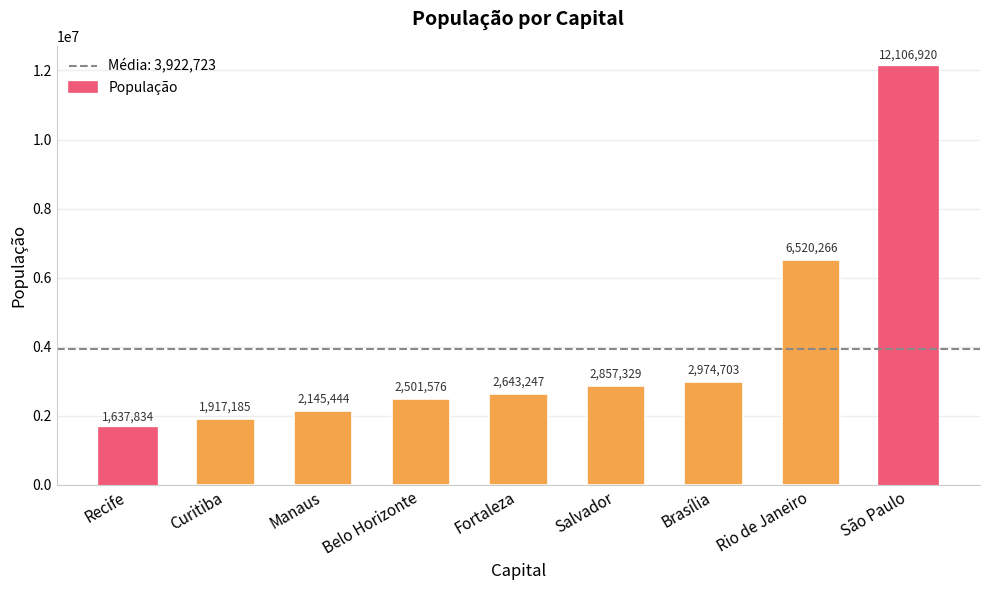

Which has a higher value, Curitiba or Salvador?

Salvador